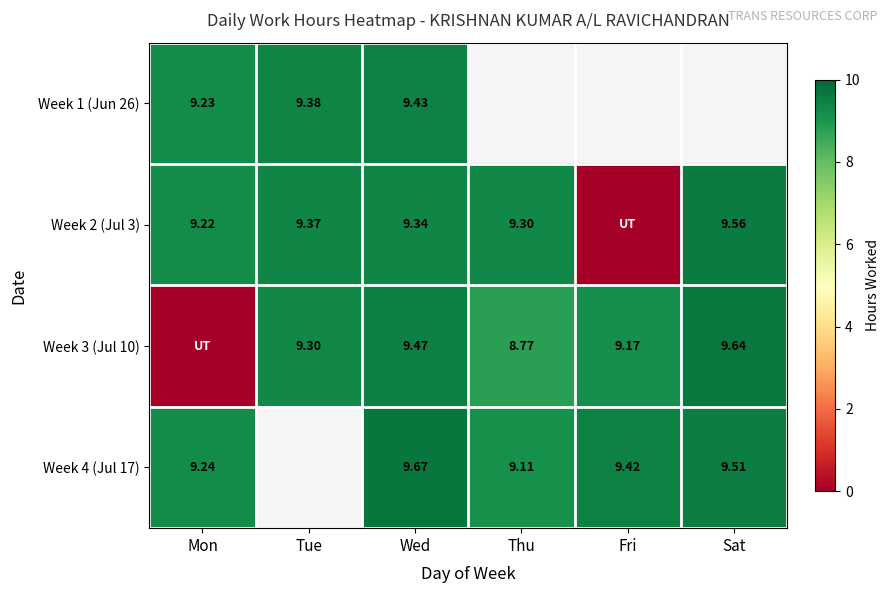

Which category has the lowest value in the Week 4 (Jul 17) series?

Thu